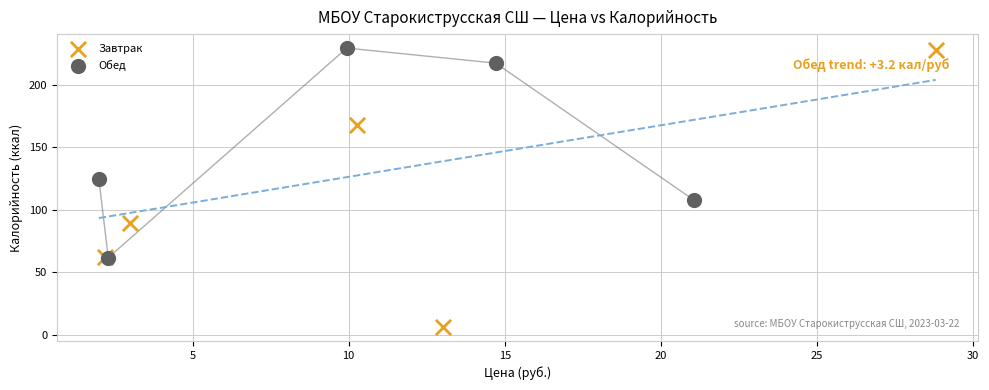

Which series contains the lowest Y value?

Завтрак